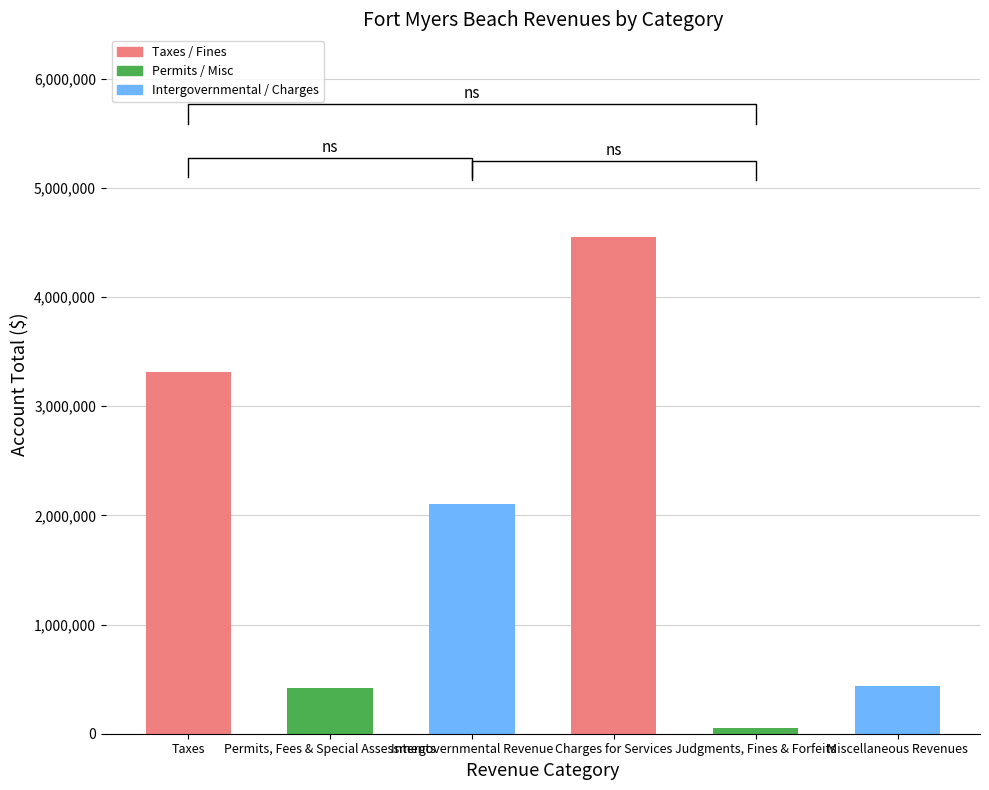

Reading right to left, what are all the values shown in this chart?

Miscellaneous Revenues=440639	Judgments, Fines & Forfeits=50581	Charges for Services=4548949	Intergovernmental Revenue=2107472	Permits, Fees & Special Assessments=414320	Taxes=3316990